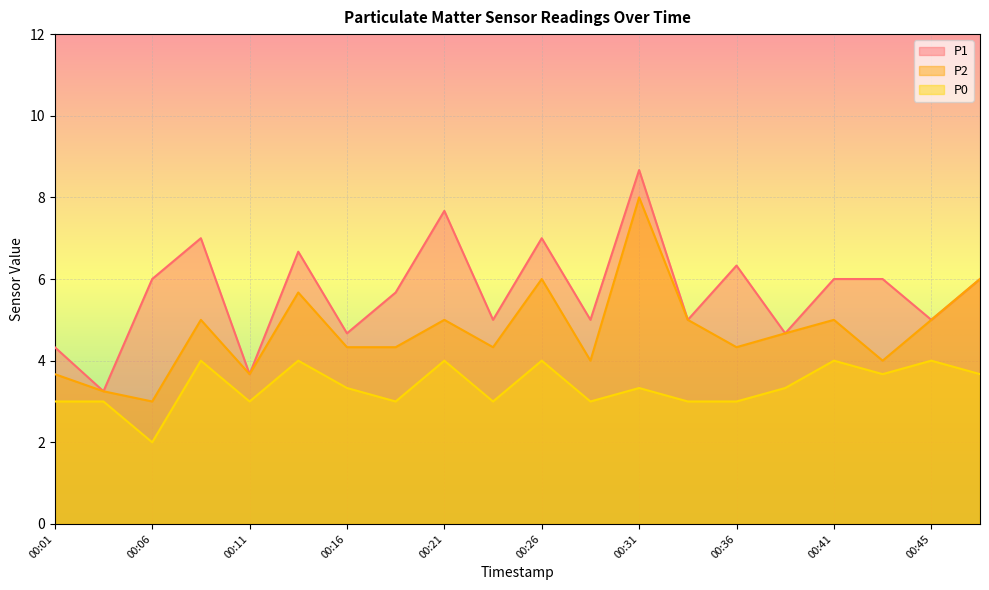

The P2 series shows 4.3 at 00:36. True or false?

True